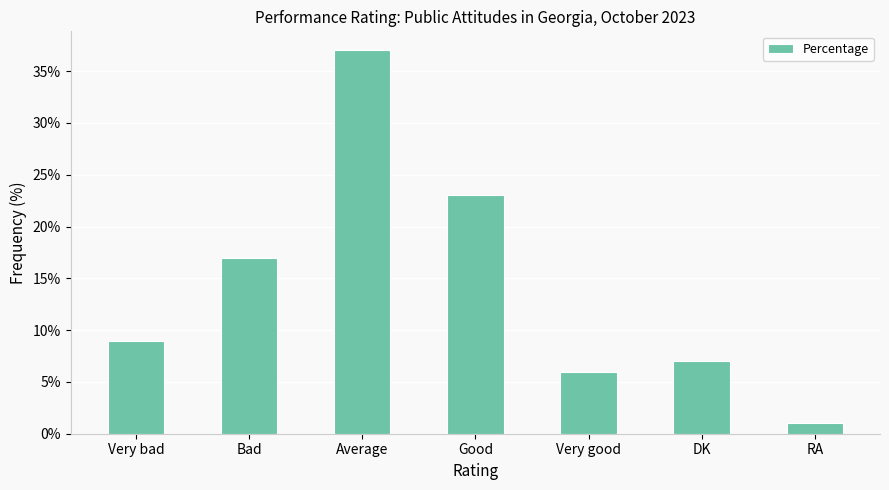

Is it true that the value at RA is 1?

True